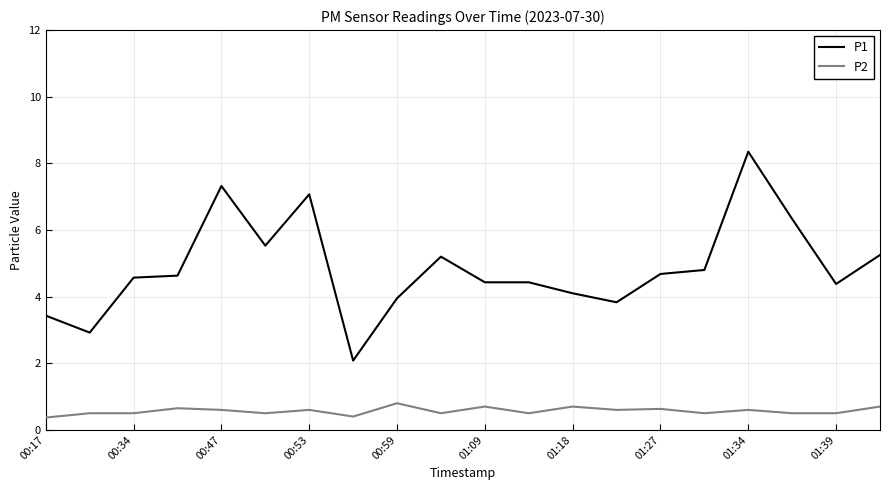

Rank the series by their maximum value, from highest to lowest.

P1, P2